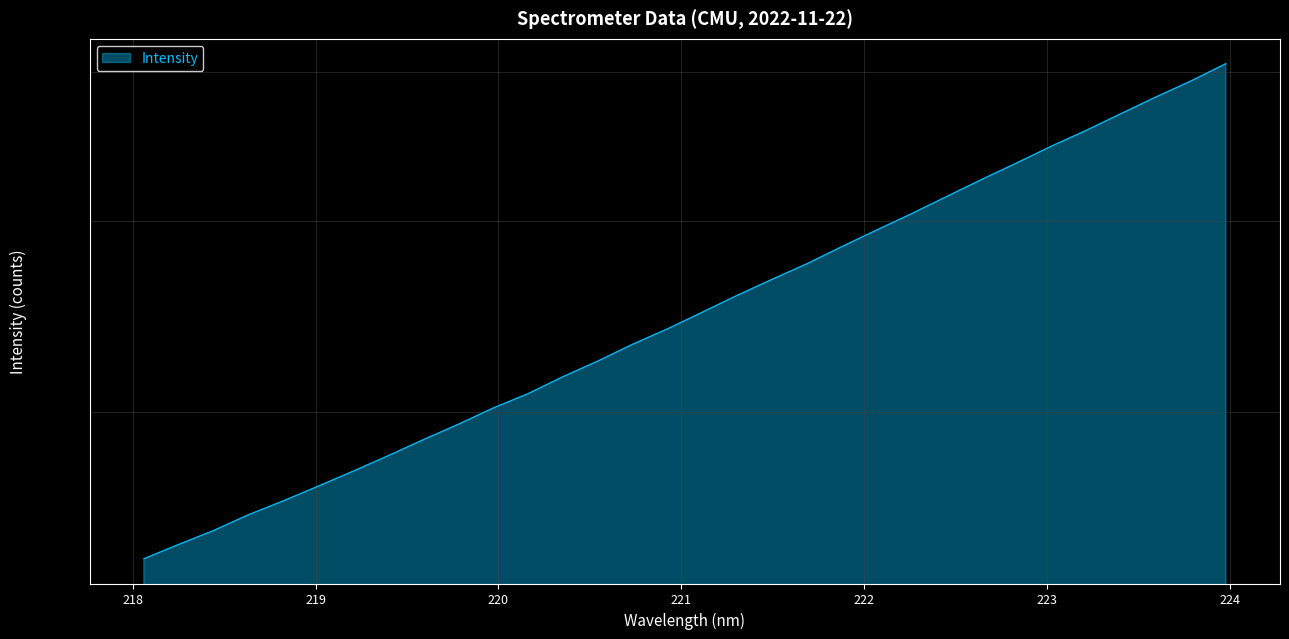

At which category does the chart reach its minimum across all series?

218.0596